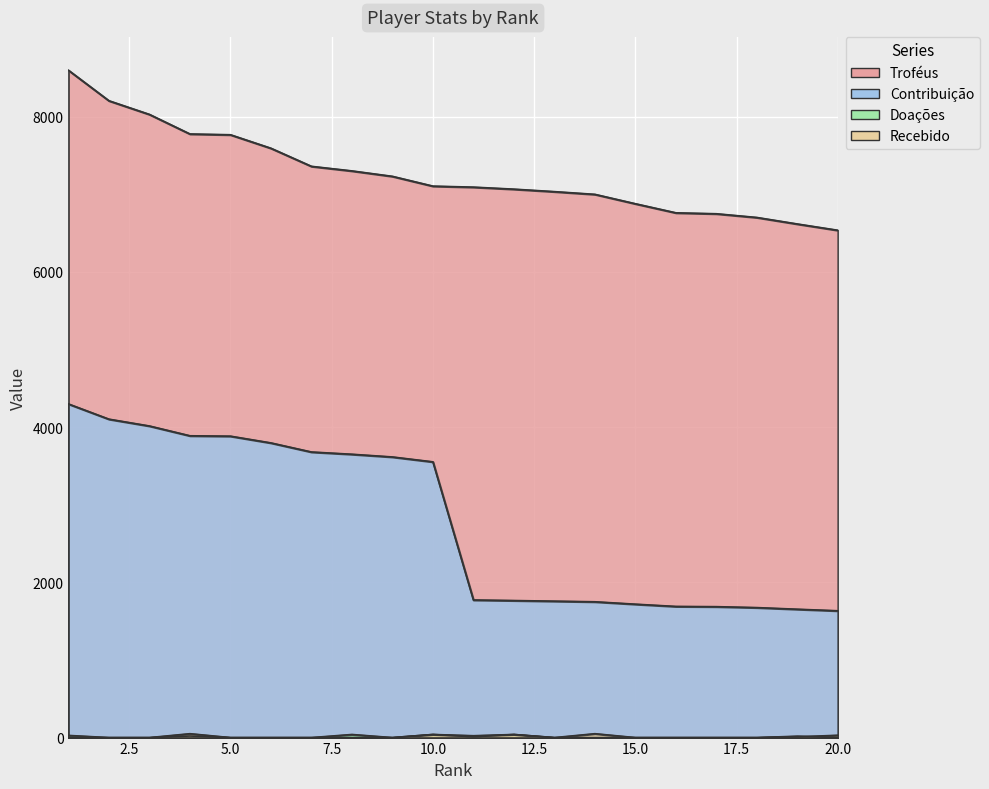

Reading left to right, list all the values displayed in this chart.

Troféus: 8599	8206	8030	7778	7768	7594	7361	7302	7232	7106	7093	7067	7035	7000	6879	6762	6750	6702	6618	6537
Contribuição: 4299	4103	4015	3889	3884	3797	3680	3651	3616	3553	1773	1766	1758	1750	1719	1690	1687	1675	1654	1634
Doações: 28	0	0	20	0	0	0	40	0	40	10	40	0	0	0	0	0	0	18	0
Recebido: 0	0	0	50	0	0	0	0	0	40	24	40	0	50	0	0	0	0	10	30